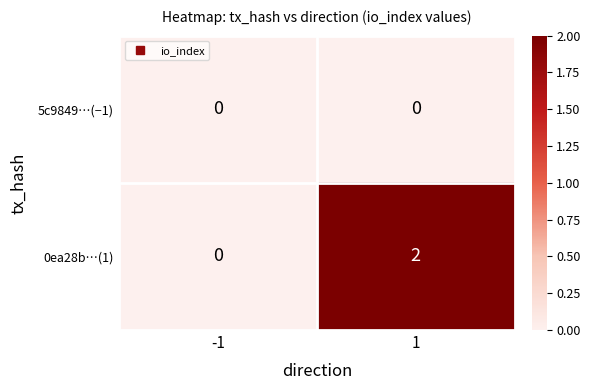

Which series has the largest total across all categories?

0ea28b…(1)